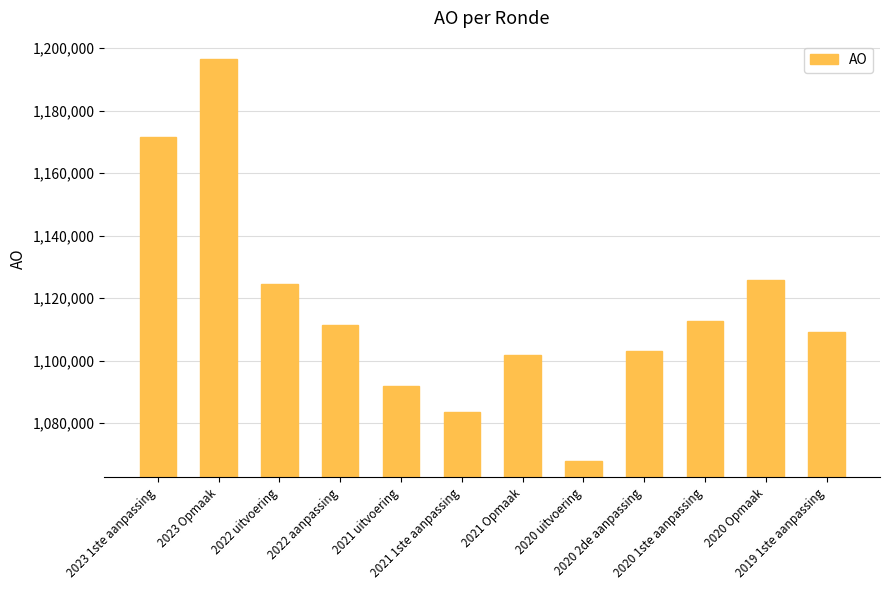

What position from the left is 2021 1ste aanpassing?

6